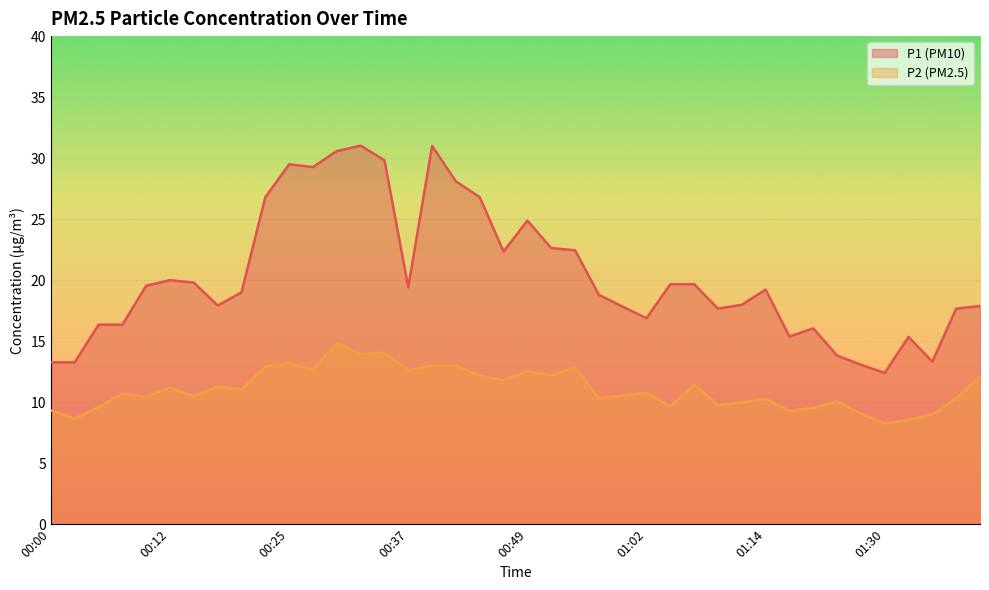

True or false: P1 line and P2 line intersect in this chart.

False